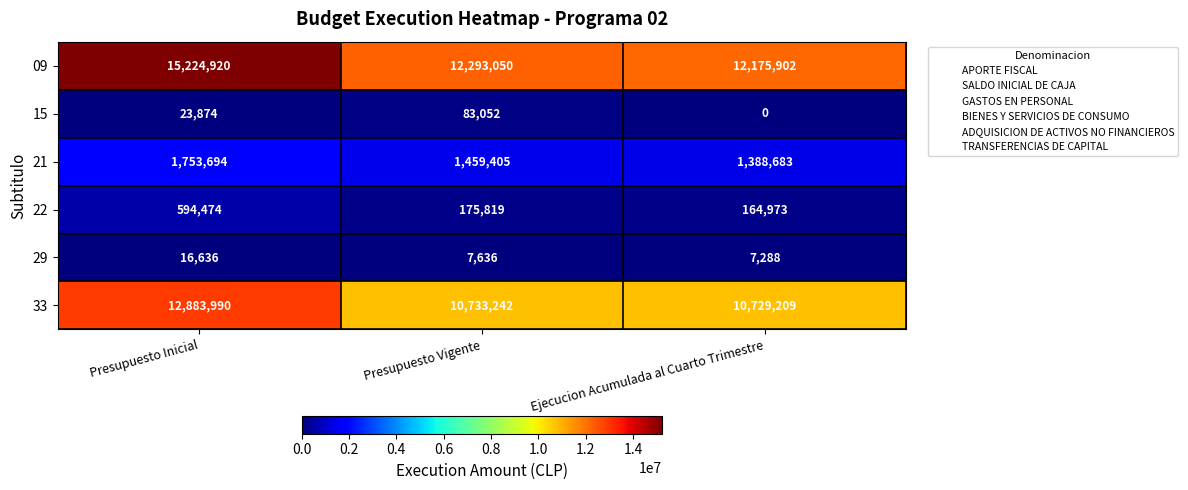

How many 15 values are between 0 and 83052?

3